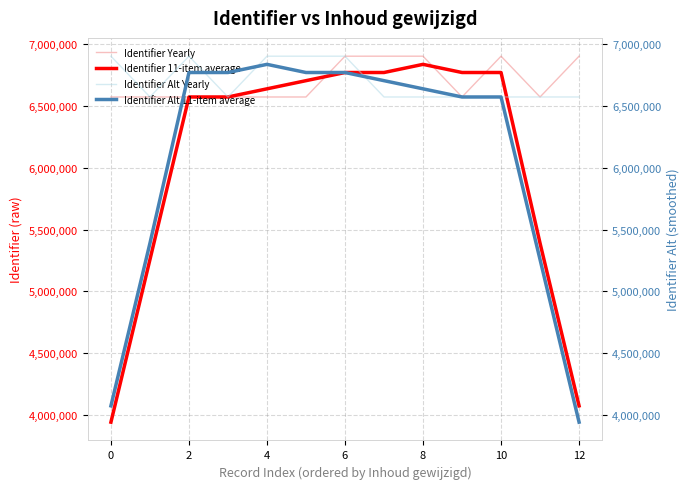

True or false: Identifier Alt 11-item average has more than 0 points higher than both neighbors.

True